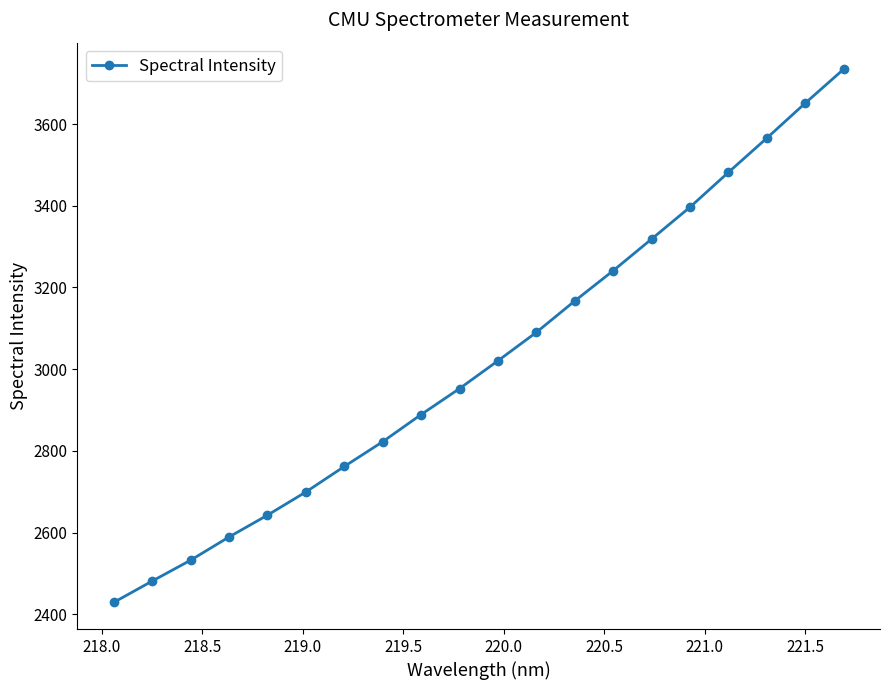

What is the value of the 12th point from the left?

3090.3